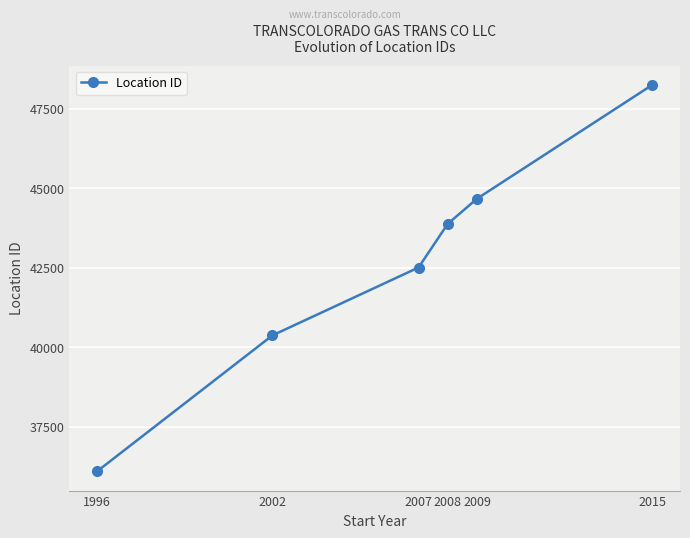

Between 2002 and 2007, which is larger?

2007